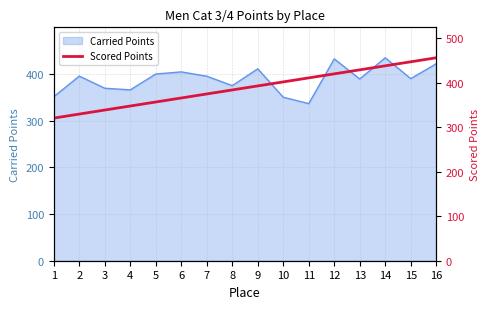

Reading left to right, transcribe all the data shown in this chart.

1=320.2	2=329.2	3=338.3	4=347.3	5=356.3	6=365.3	7=374.4	8=383.4	9=392.4	10=401.4	11=410.5	12=419.5	13=428.5	14=437.6	15=446.6	16=455.6